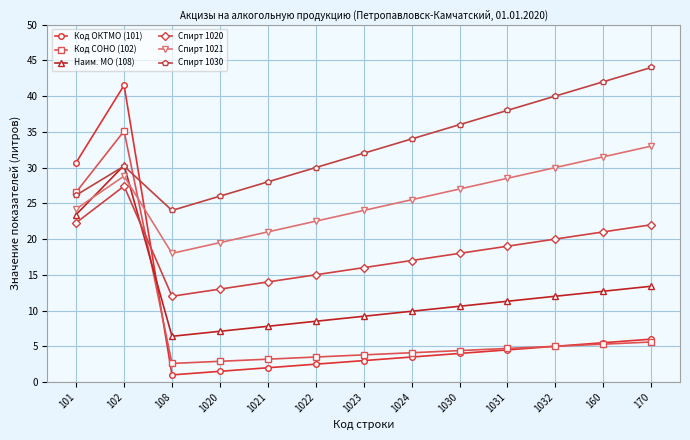

Which label corresponds to the smallest value in the chart?

108